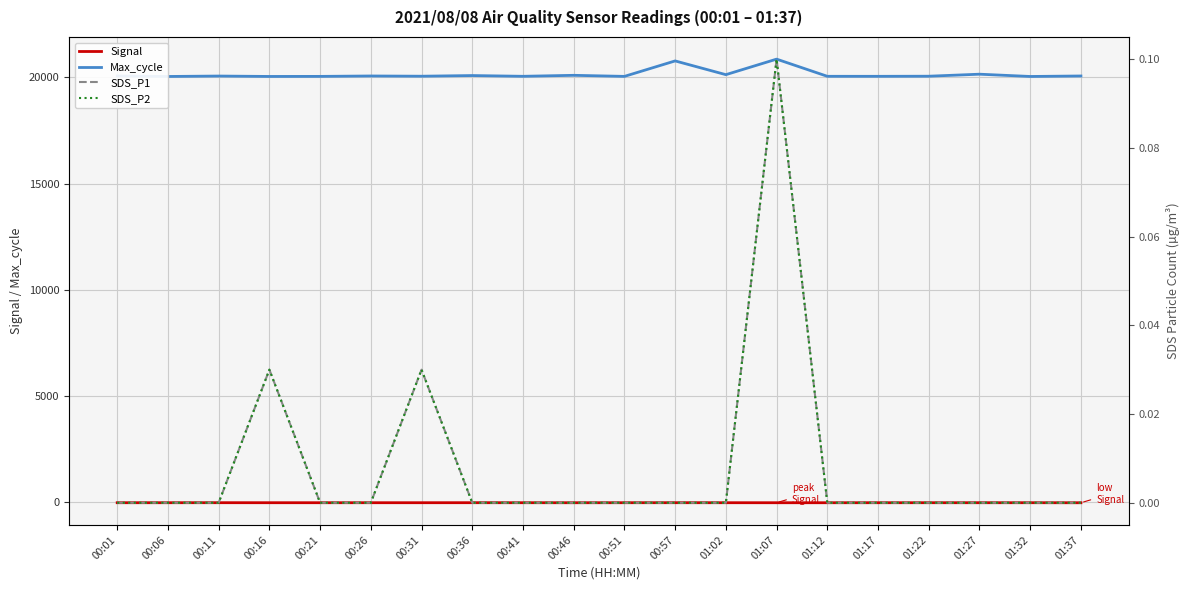

Which category has the lowest value in the Signal series?

01:37